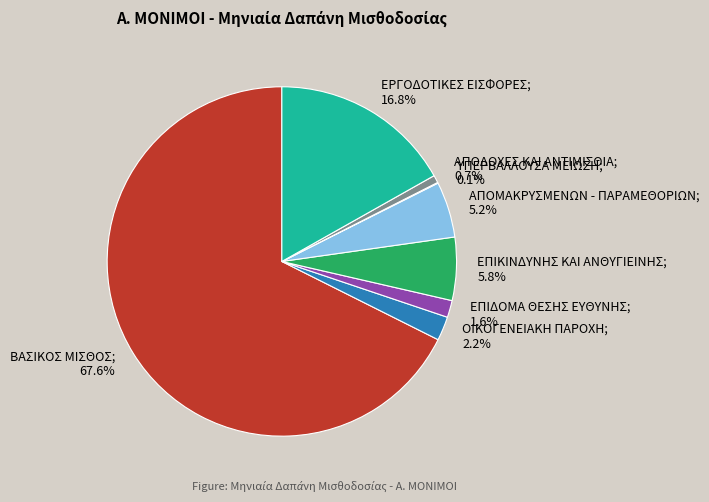

To the nearest percent, what is the difference between the largest and smallest slice percentages?

68%